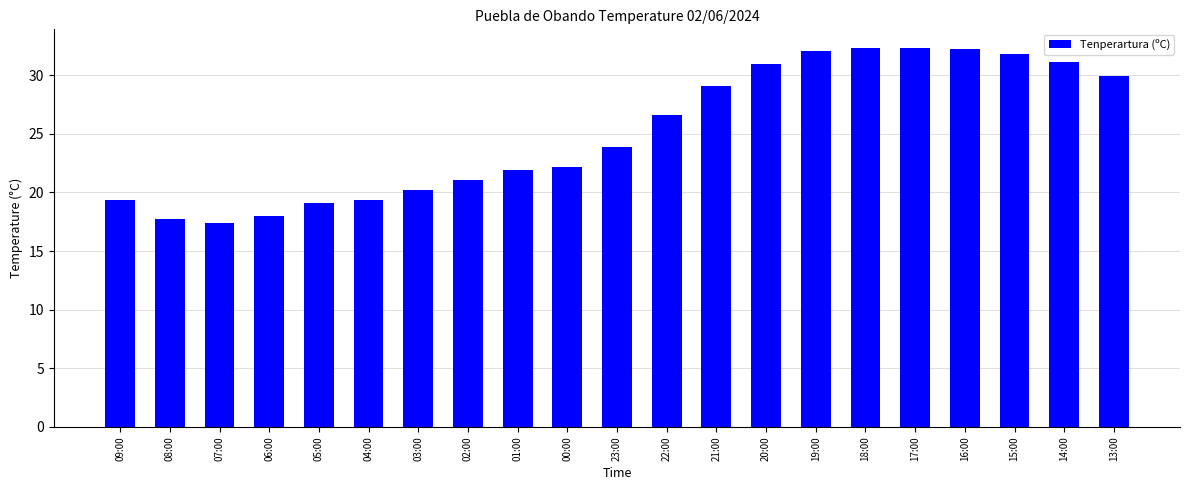

The value at 17:00 is 32.3. True or false?

True